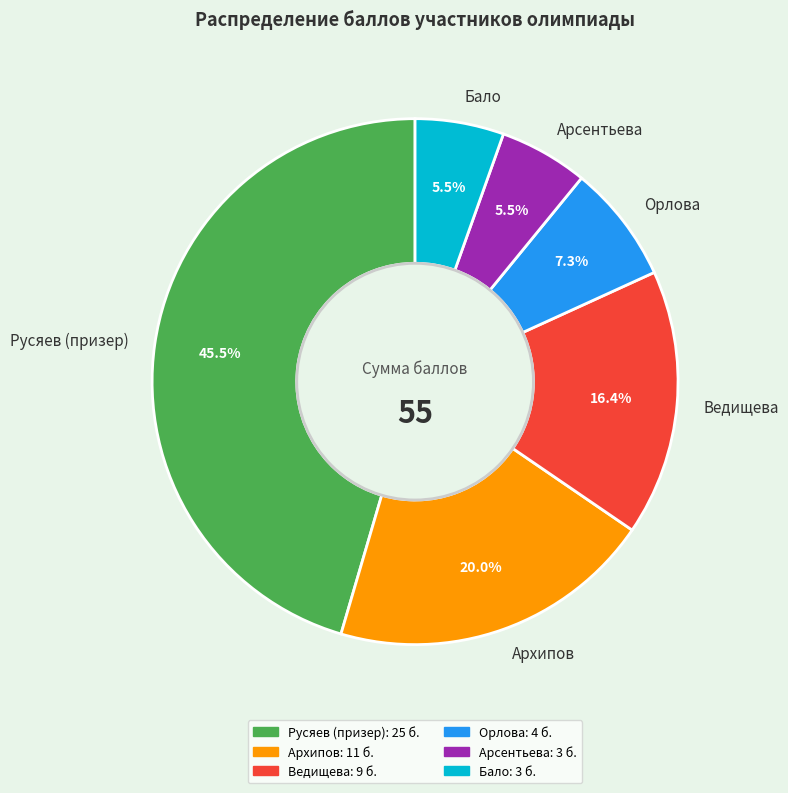

What is the largest slice in the pie chart?

Русяев (призер)